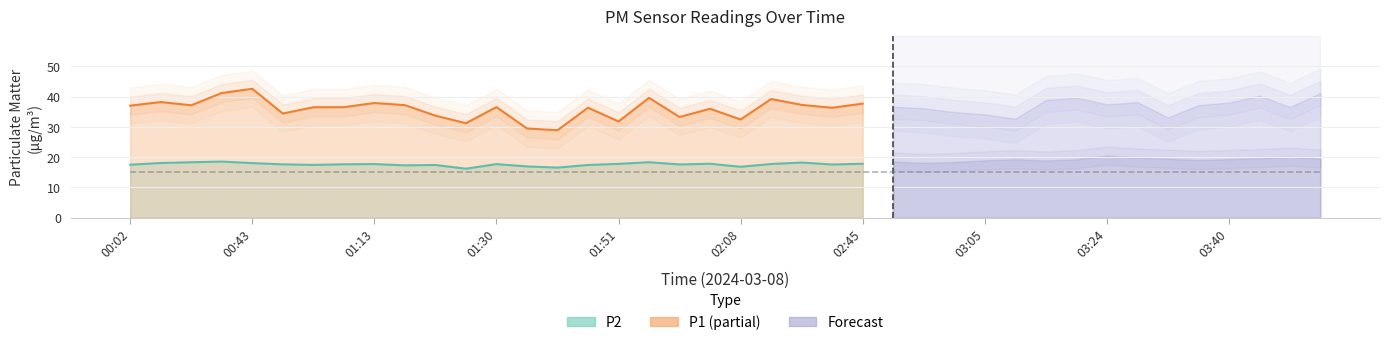

What is the total value across all series at 02:51?

54.3